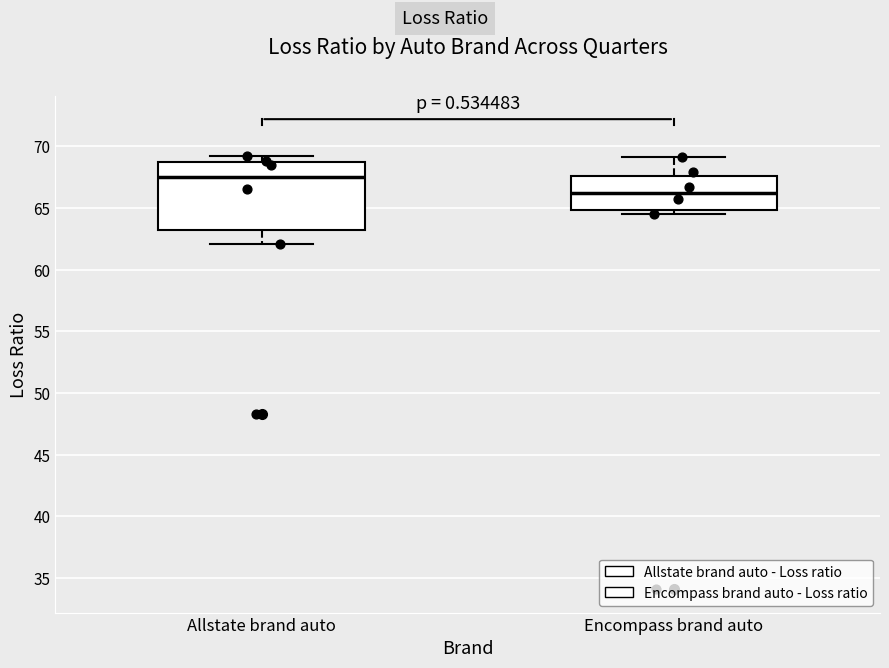

Which box's median line is the lowest?

Encompass brand auto